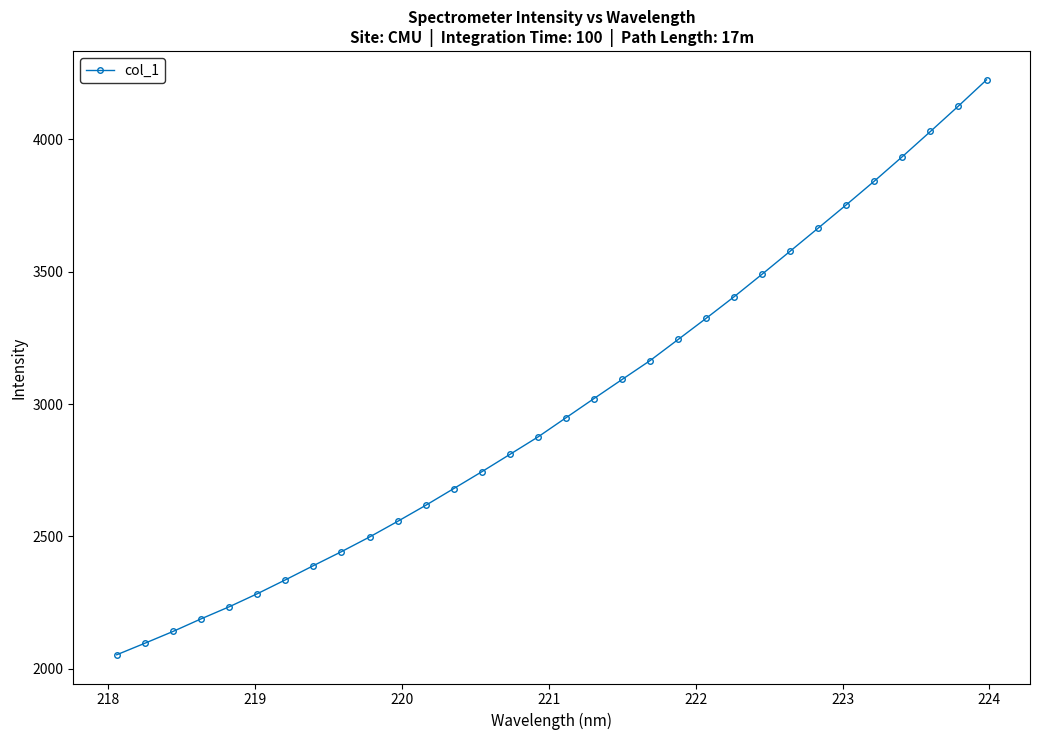

What is the value of the 20th point from the left?

3164.1